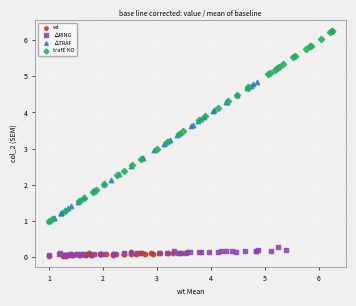

Which series has the largest Y range (max minus min)?

trafE KO